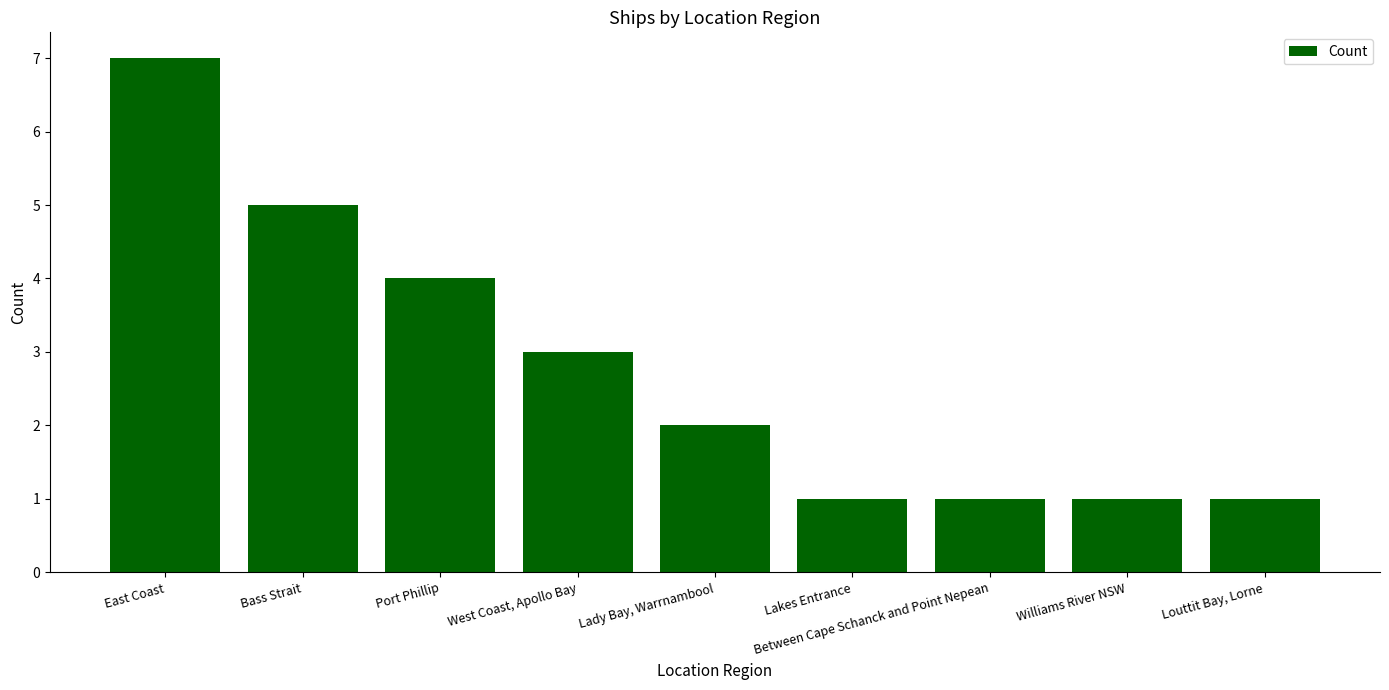

Count the number of categories in the chart.

9